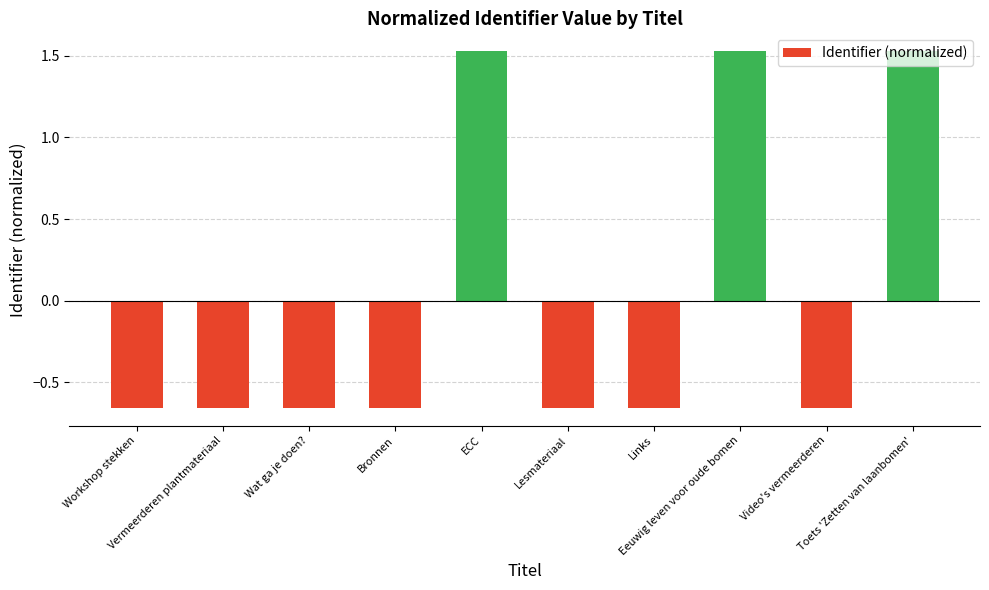

What is the difference between the maximum and minimum values?

2.2